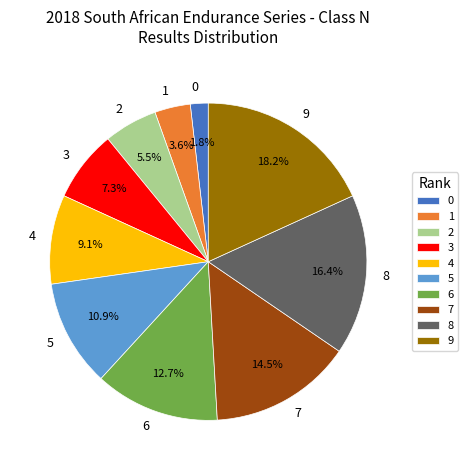

Count the number of slices in the pie.

10